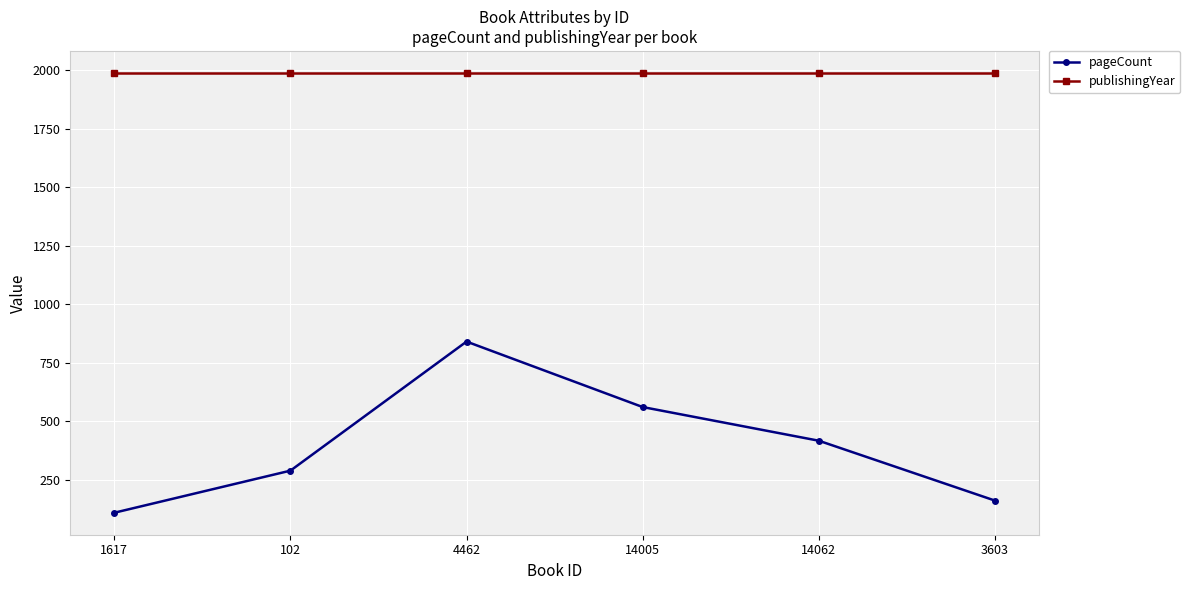

At which label does pageCount first exceed 416?

4462